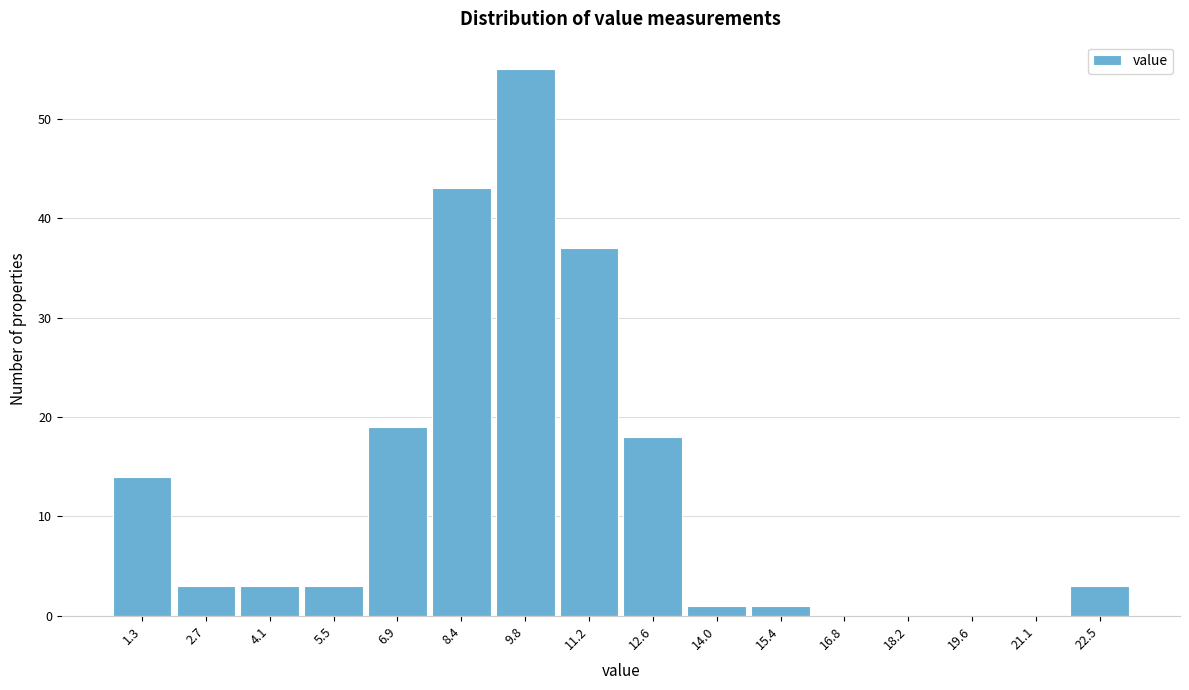

How tall is the bar that spans 21.8 to 23.2 on the x-axis? Neither the bar edges nor the heights are printed on the chart, so give them approximately, as read against the axes.

3